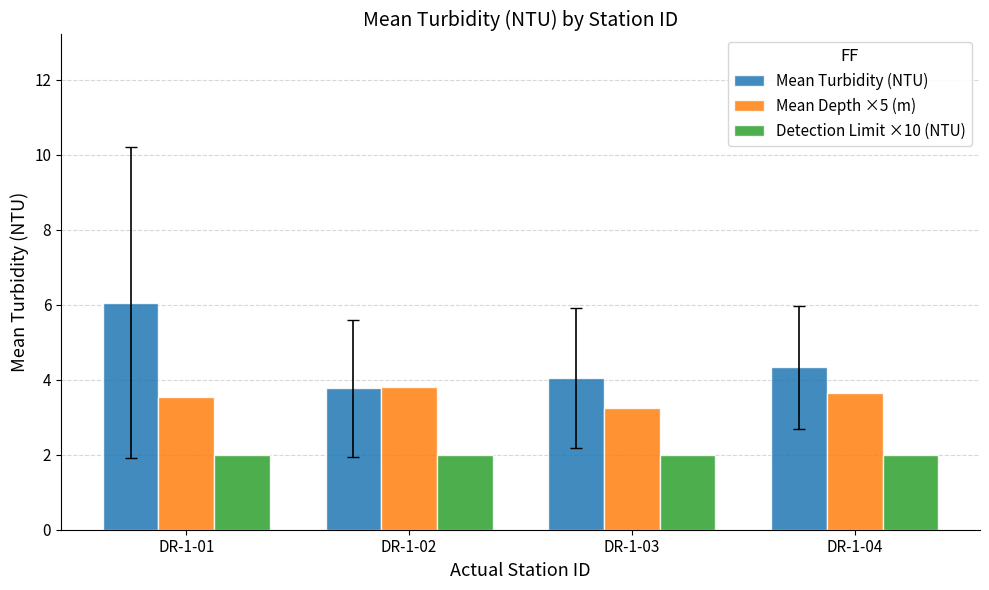

What is the total value across all series at DR-1-02?

9.6